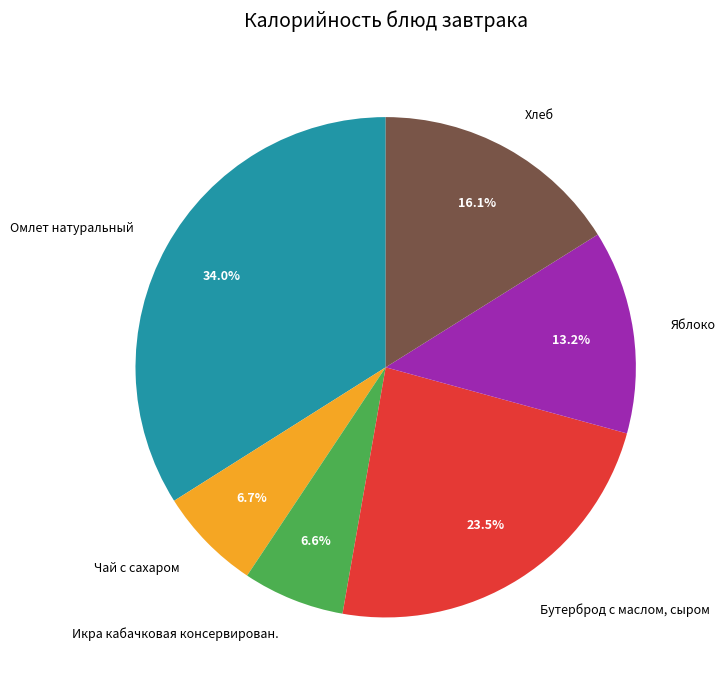

How much of the chart is everything except Чай с сахаром?

93.3%